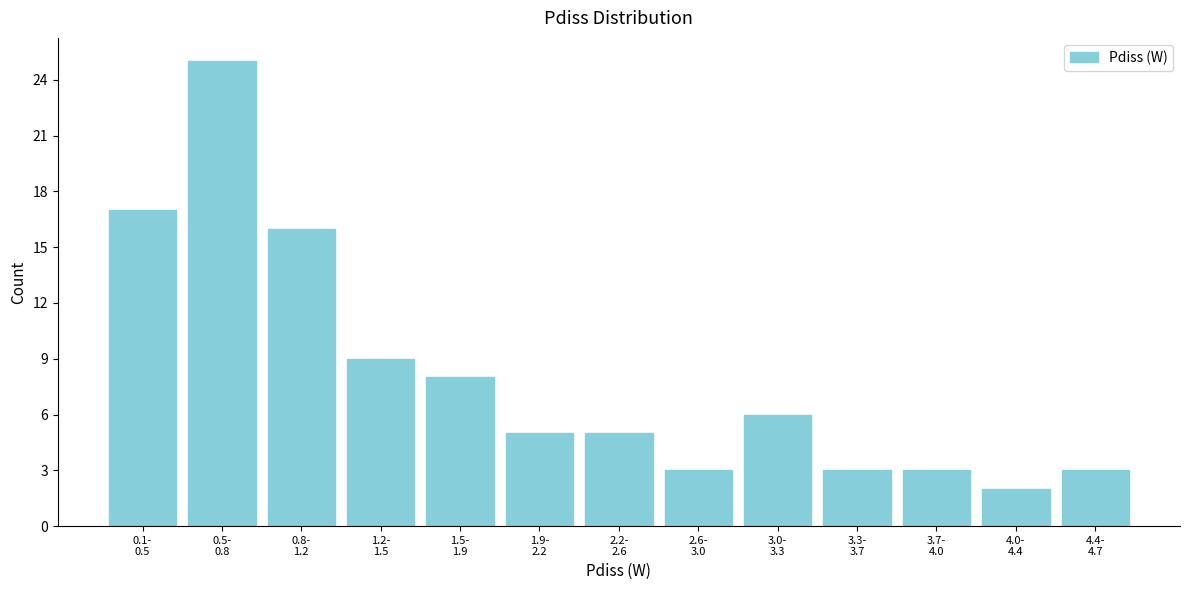

Reading left to right, what are all the values shown in this chart?

17	25	16	9	8	5	5	3	6	3	3	2	3